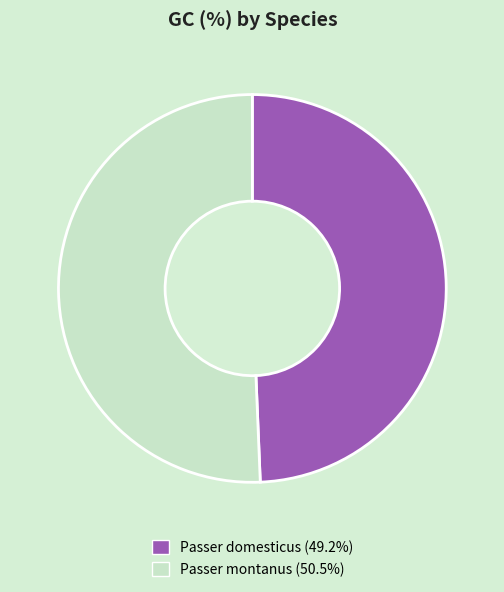

What is the smallest slice in the pie chart?

Passer domesticus